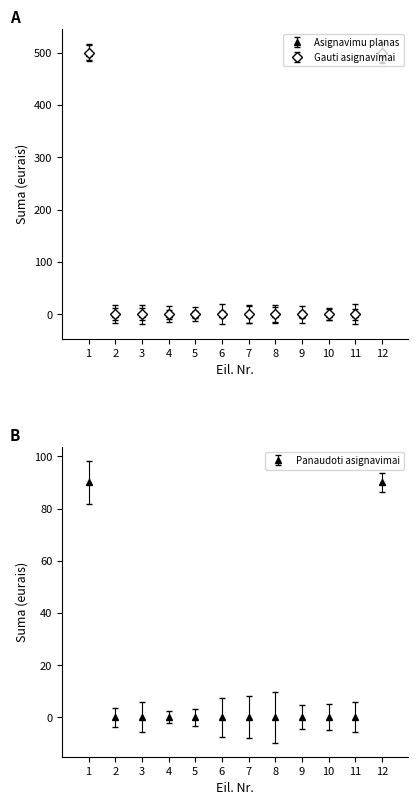

How many lines are shown in the chart?

3